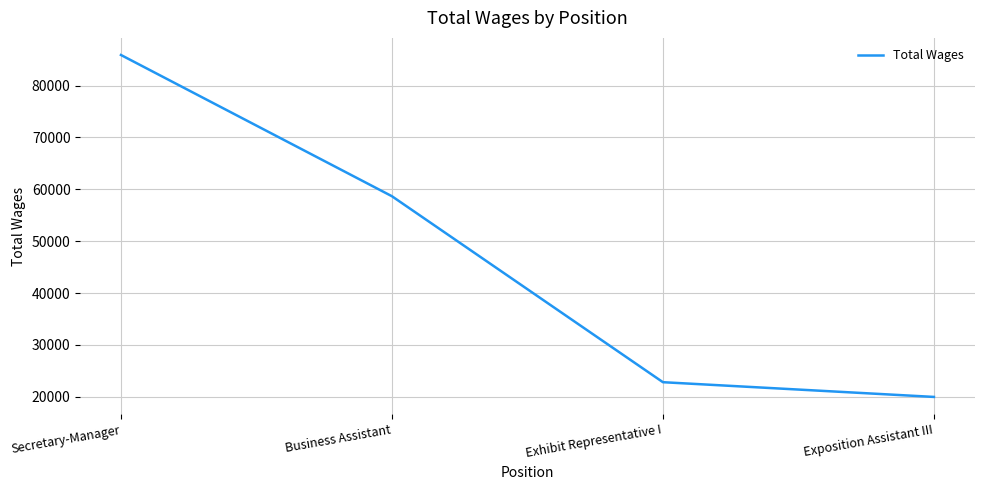

What is the difference between the maximum and minimum values?

65950